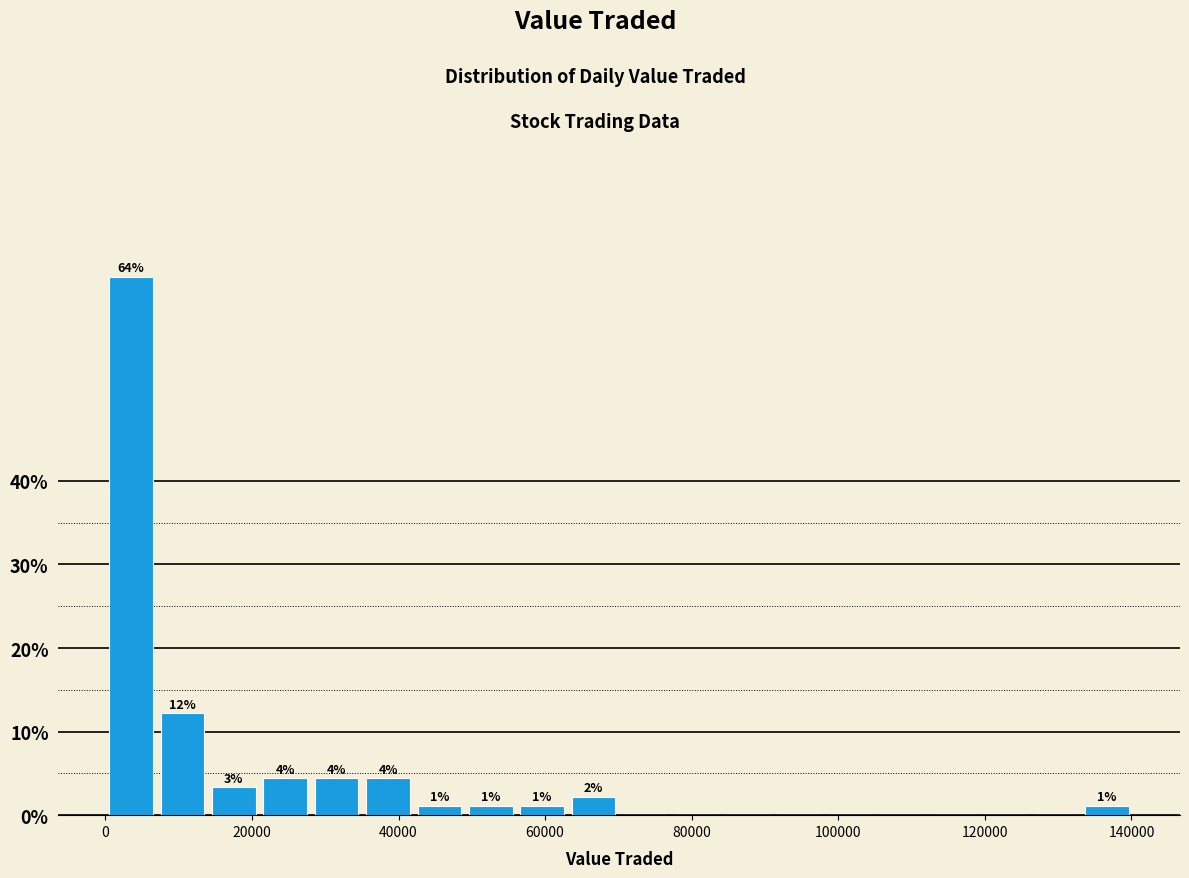

Around what value on the x-axis is the tallest bar? Give the approximate position of its centre, as read against the axis.

4000